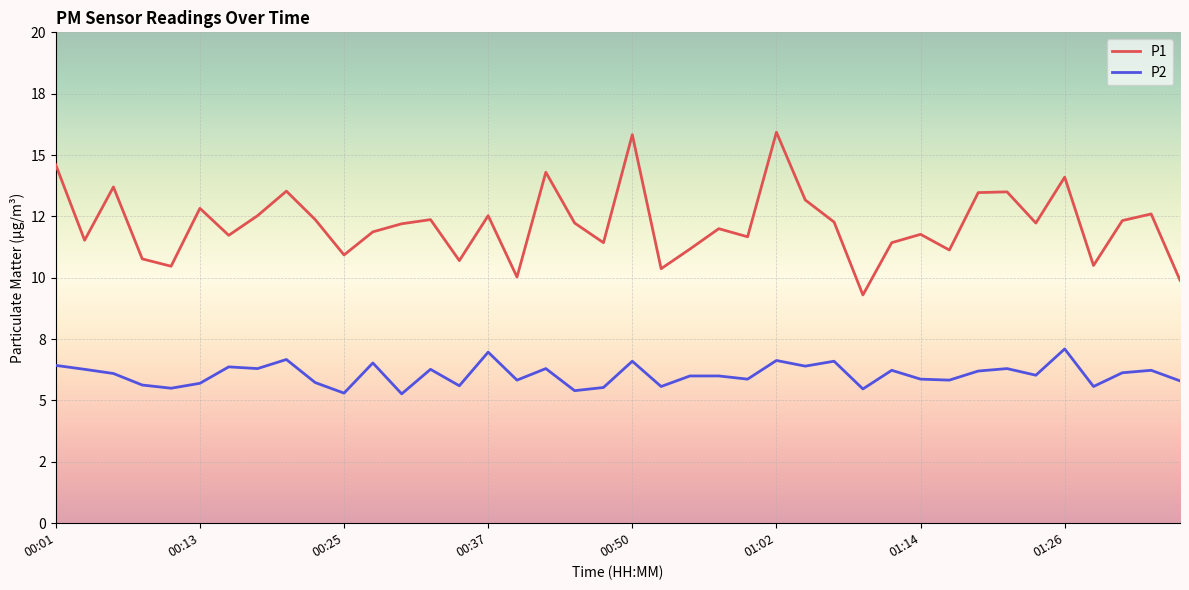

Rank the series by their average value, from highest to lowest.

P1, P2